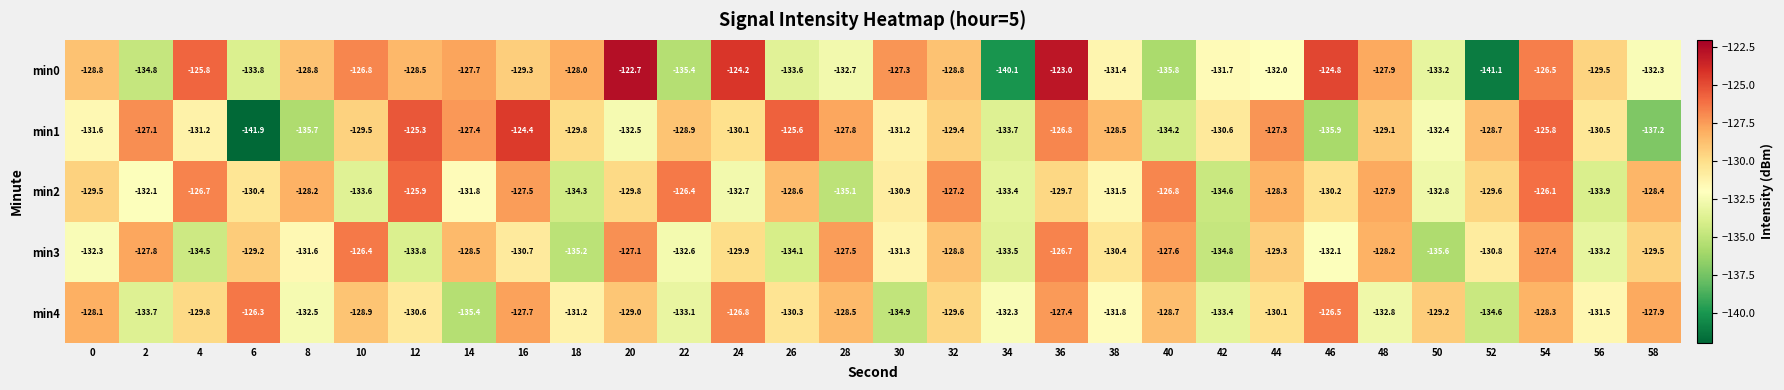

Rank the series at 44 from highest to lowest value.

min1, min2, min3, min4, min0